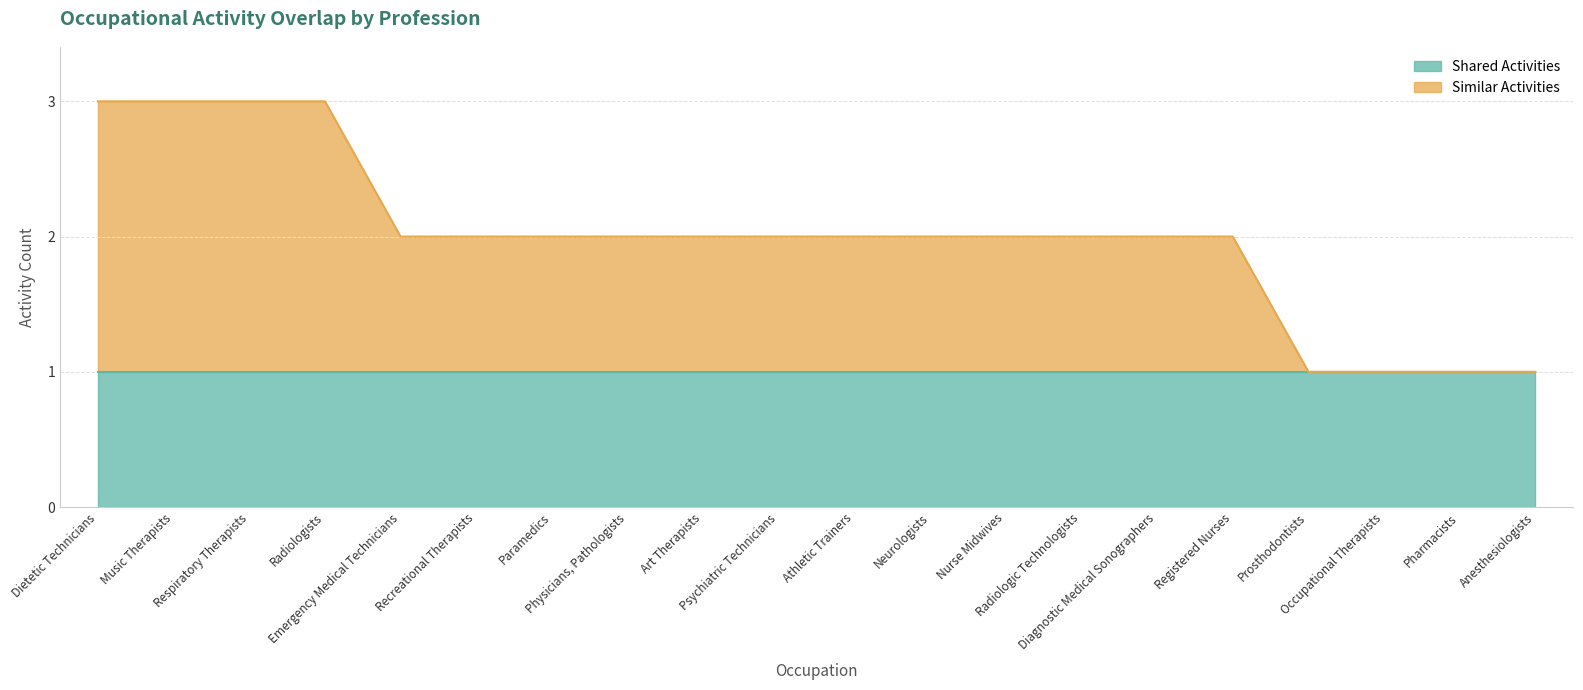

Which category has the highest value across all series?

Dietetic Technicians